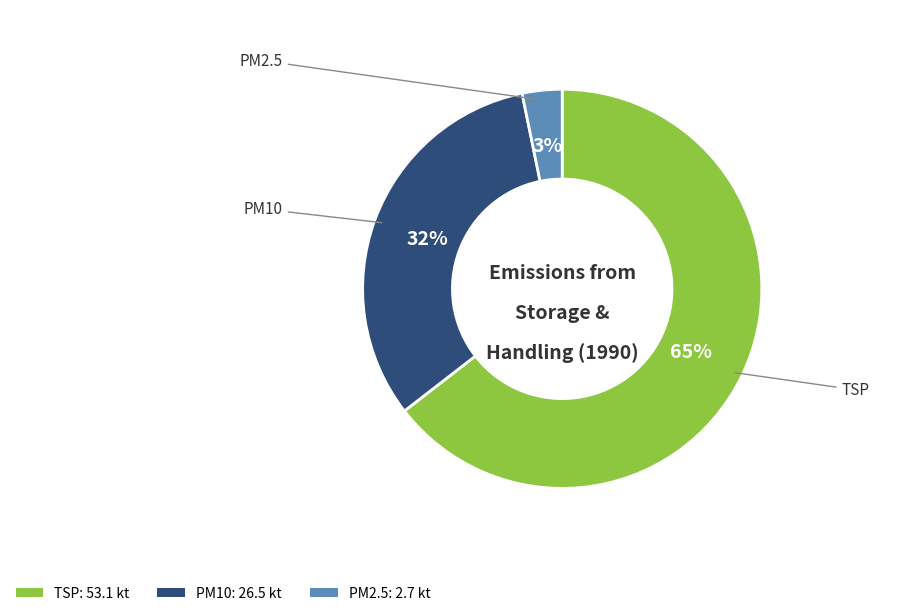

Which slice is the smallest?

PM2.5